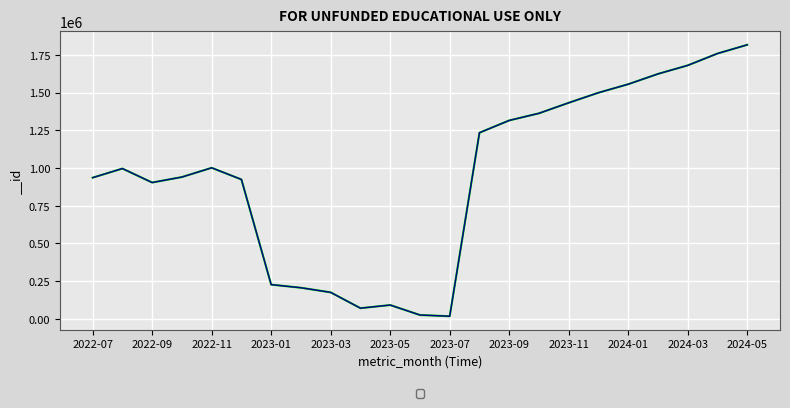

Reading left to right, list all the values displayed in this chart.

935990	996502	903818	940158	1001489	924095	226861	206190	175483	70789	91478	25449	17300	1234116	1315542	1362735	1432582	1499405	1555791	1624091	1680554	1759192	1816954